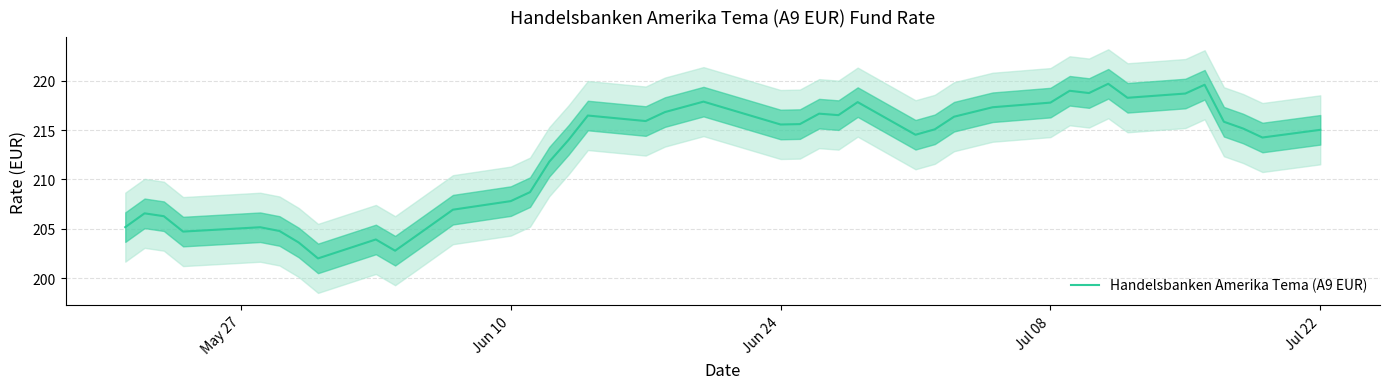

What is the highest value of the Handelsbanken Amerika Tema (A9 EUR) series?

219.7